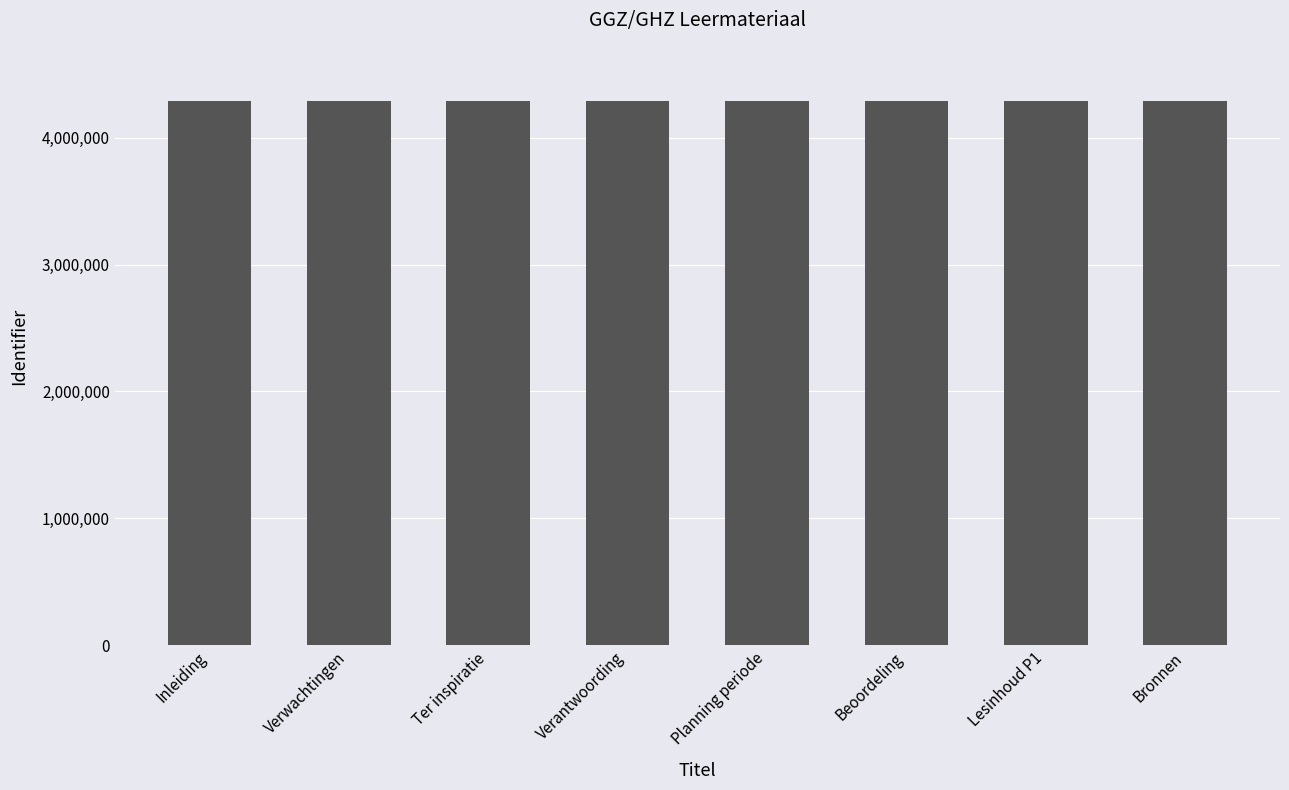

What is the smallest value displayed?

4287309